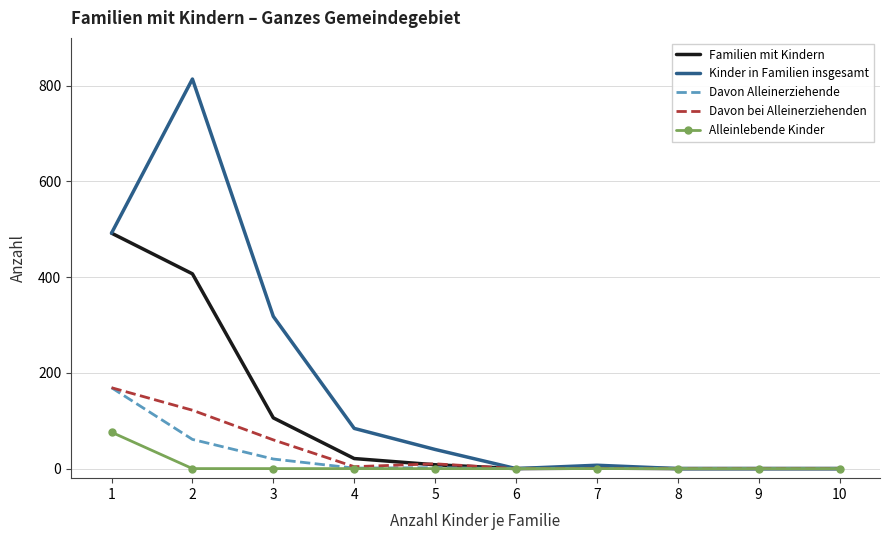

What is the maximum value shown in the chart?

814